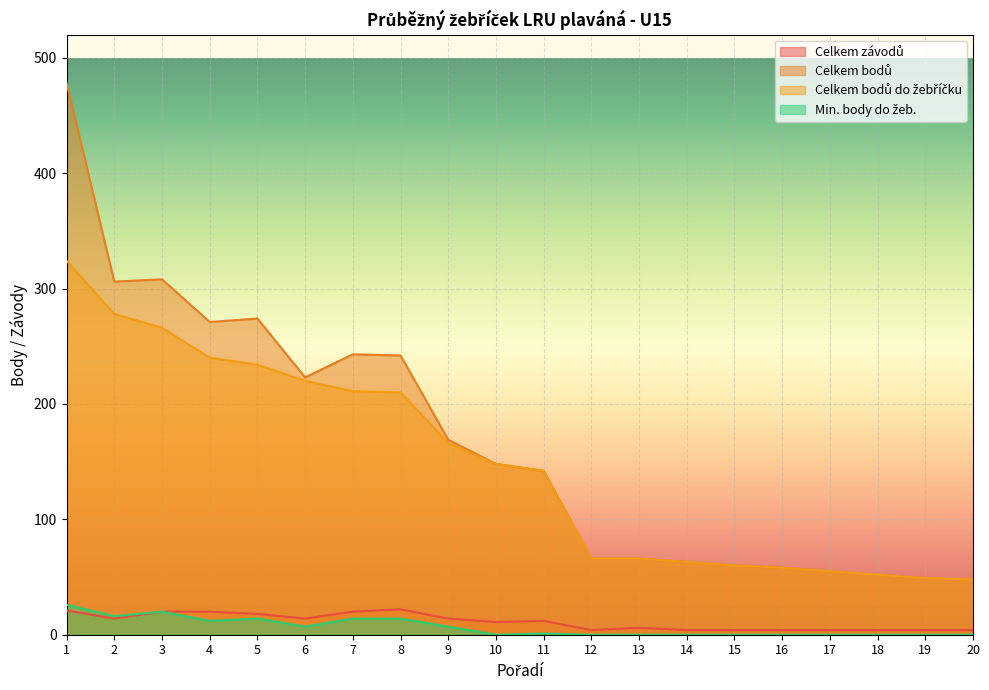

Between 14 and 20, which series saw the biggest shift?

Celkem bodů